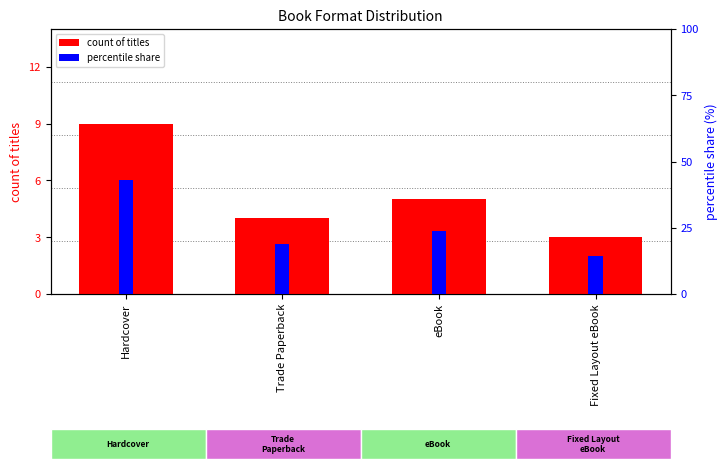

The count of titles series shows 15.3 at Hardcover. True or false?

False